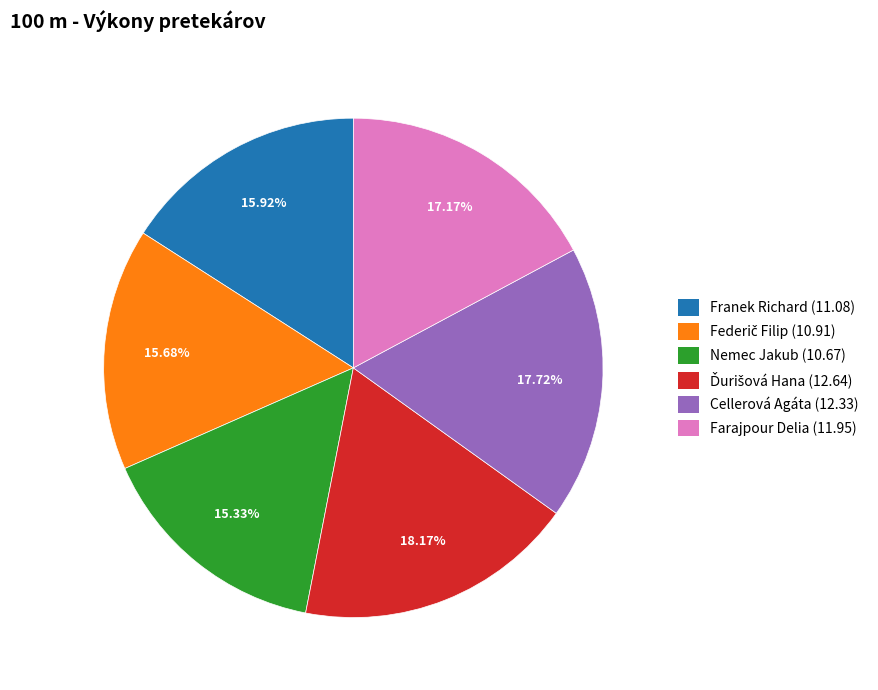

Is there any slice that represents more than half of the pie?

No